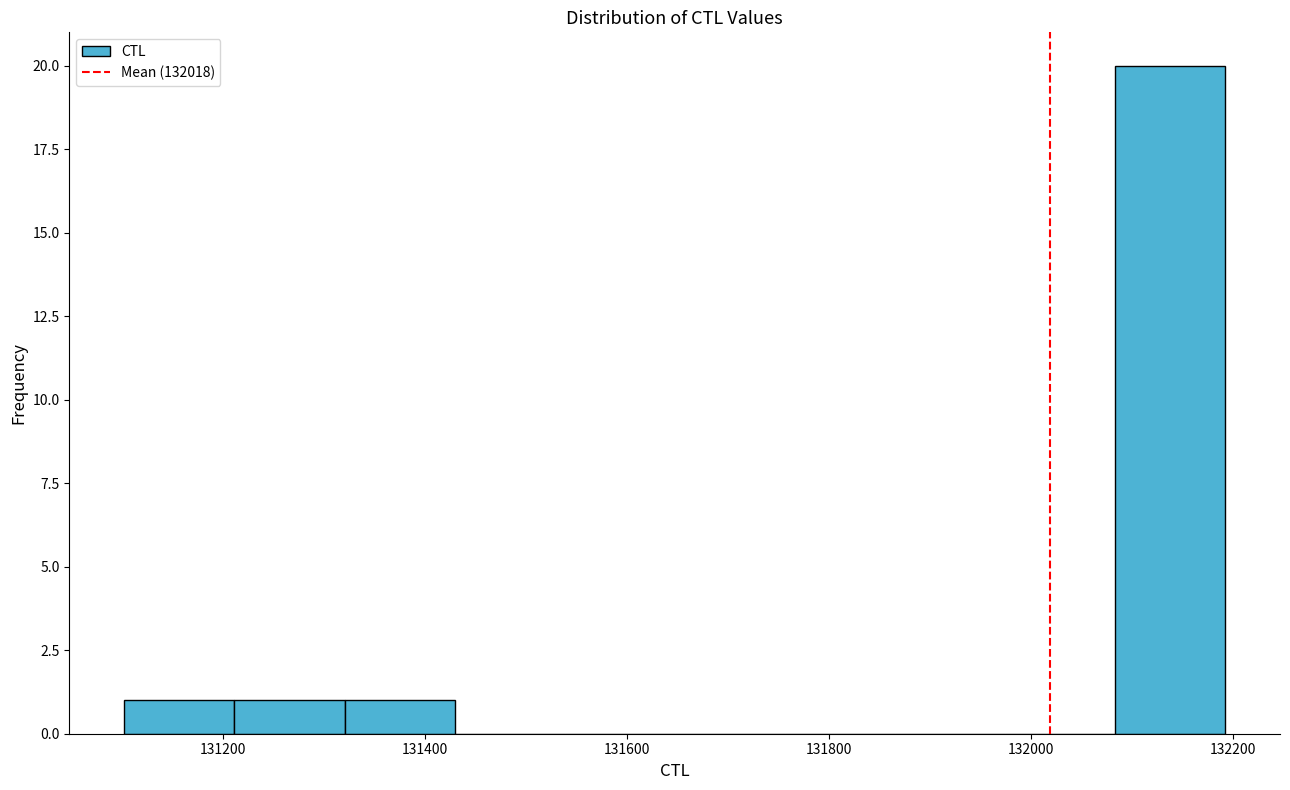

How tall is the bar that spans 131220 to 131320 on the x-axis? Neither the bar edges nor the heights are printed on the chart, so give them approximately, as read against the axes.

1